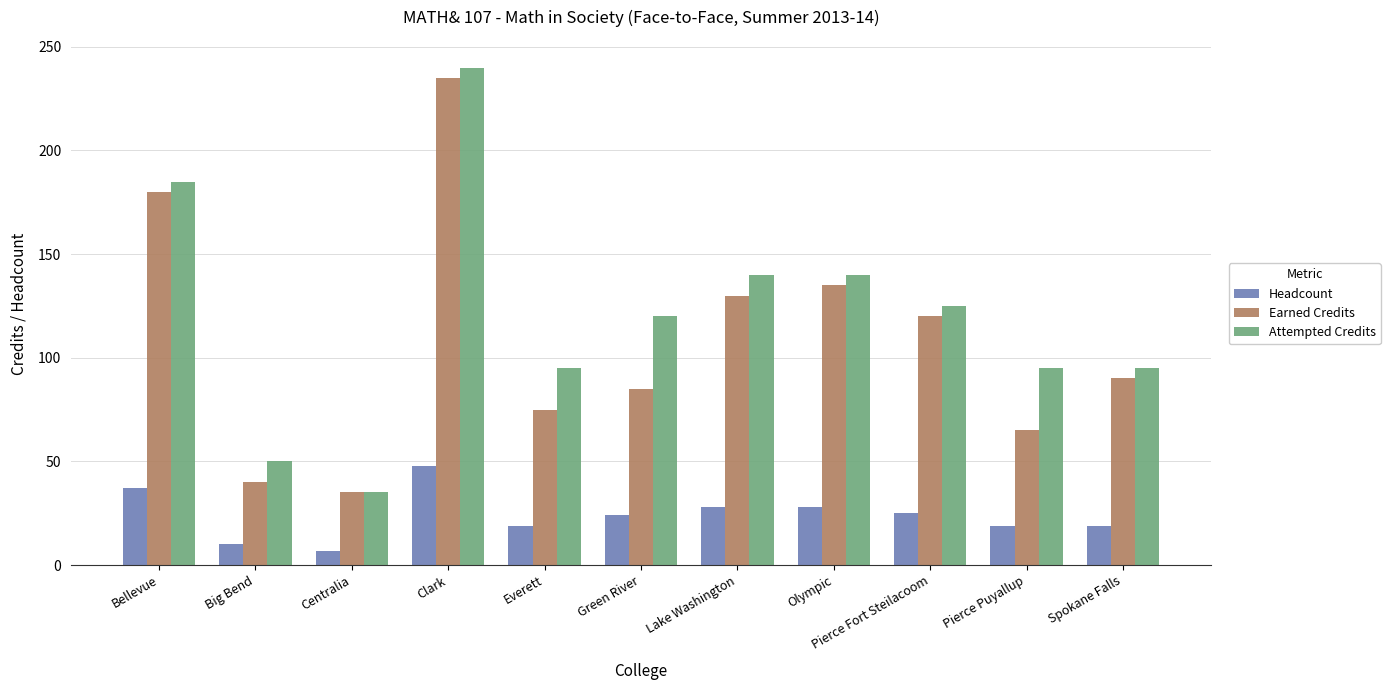

What are all the series names shown in the legend?

Headcount, Earned Credits, Attempted Credits